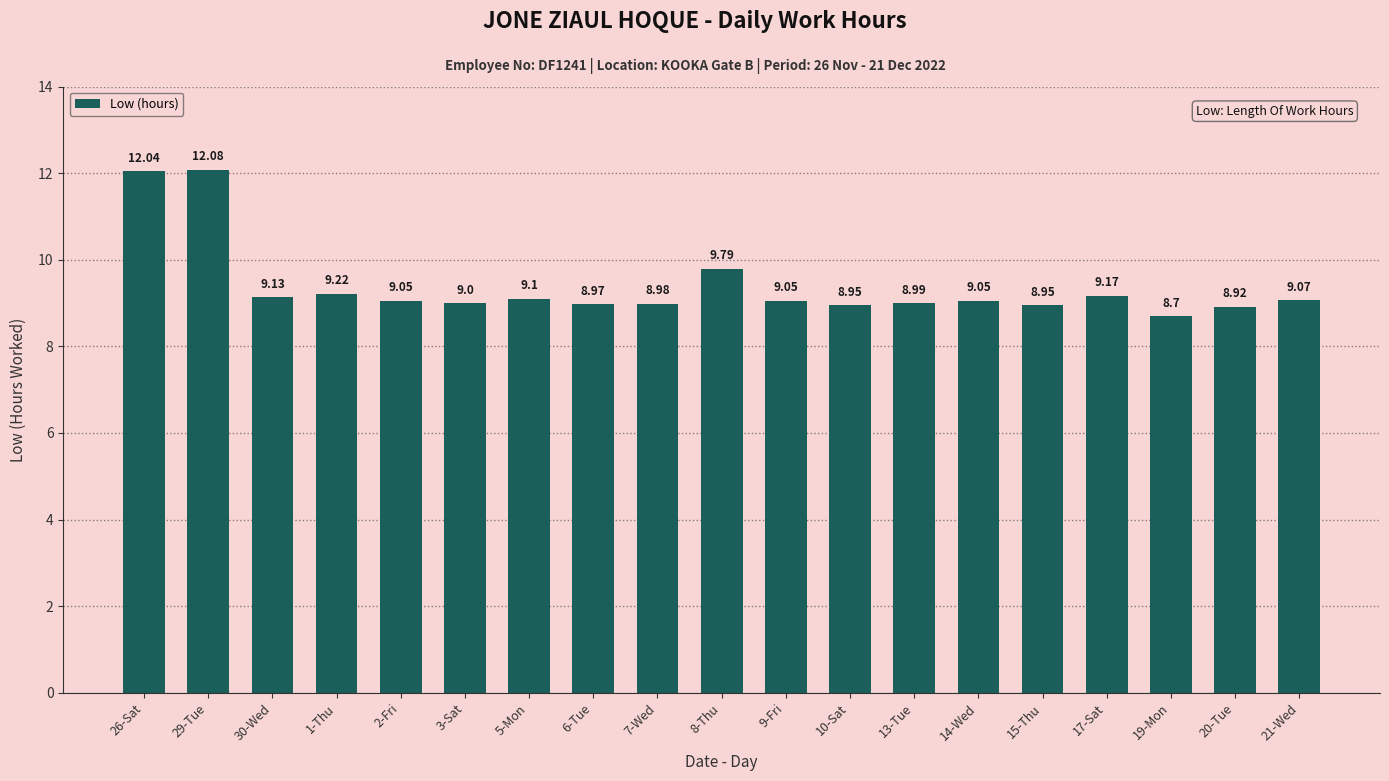

What is the value of the 17th bar from the left?

8.7